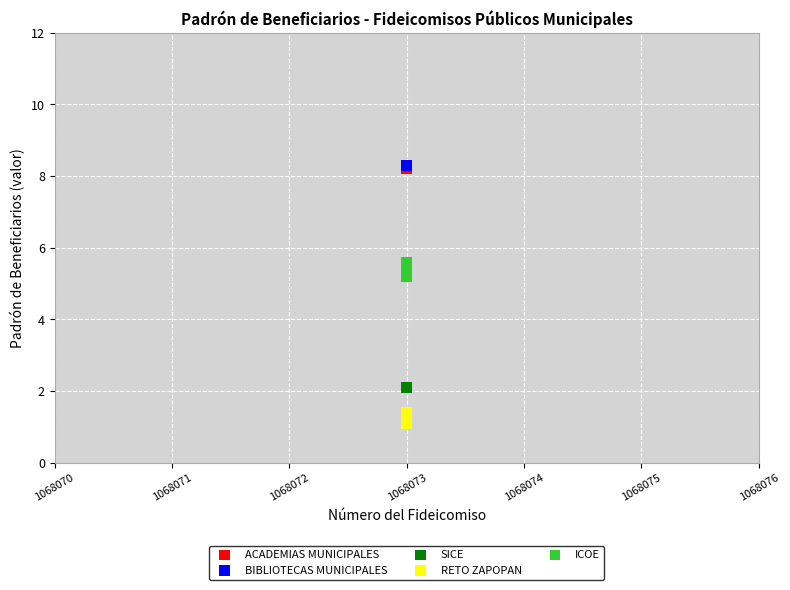

What are all the series names shown in the legend?

ACADEMIAS MUNICIPALES, BIBLIOTECAS MUNICIPALES, SICE, RETO ZAPOPAN, ICOE